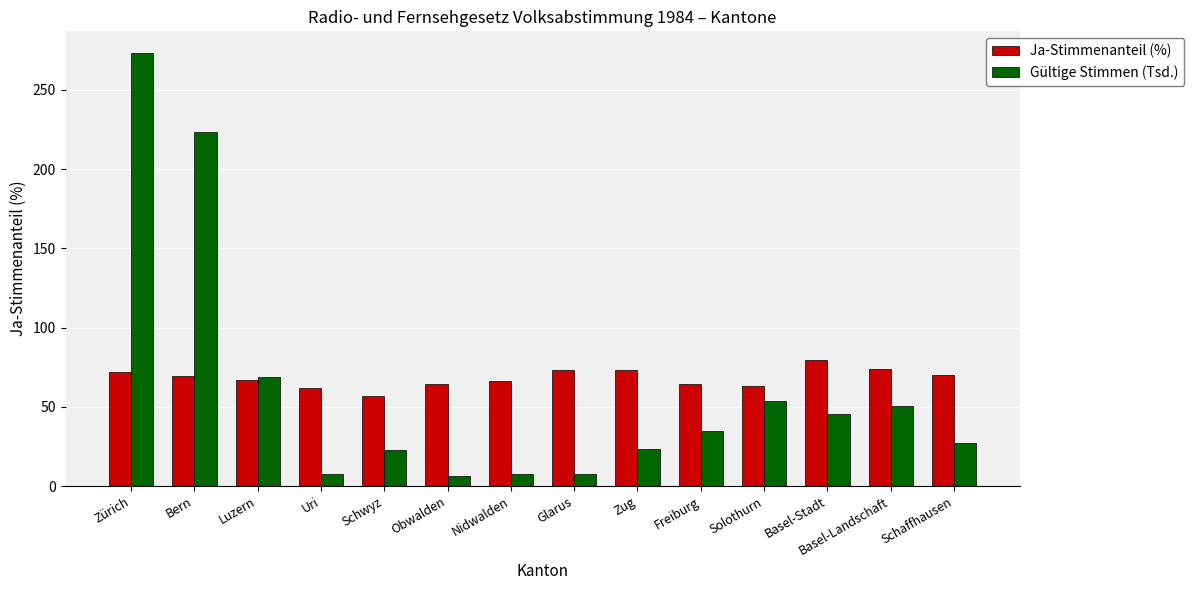

What is the label of the 8th bar from the right?

Nidwalden